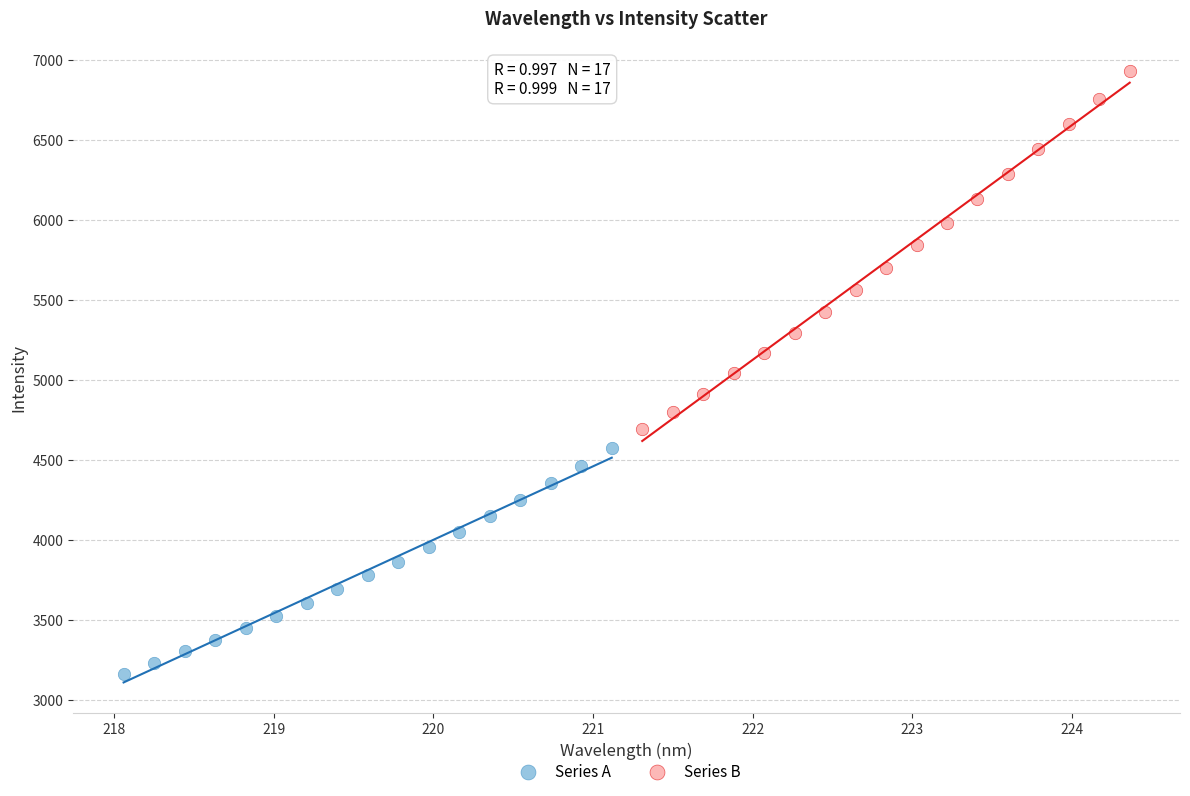

Which series contains the highest Y value?

Series B